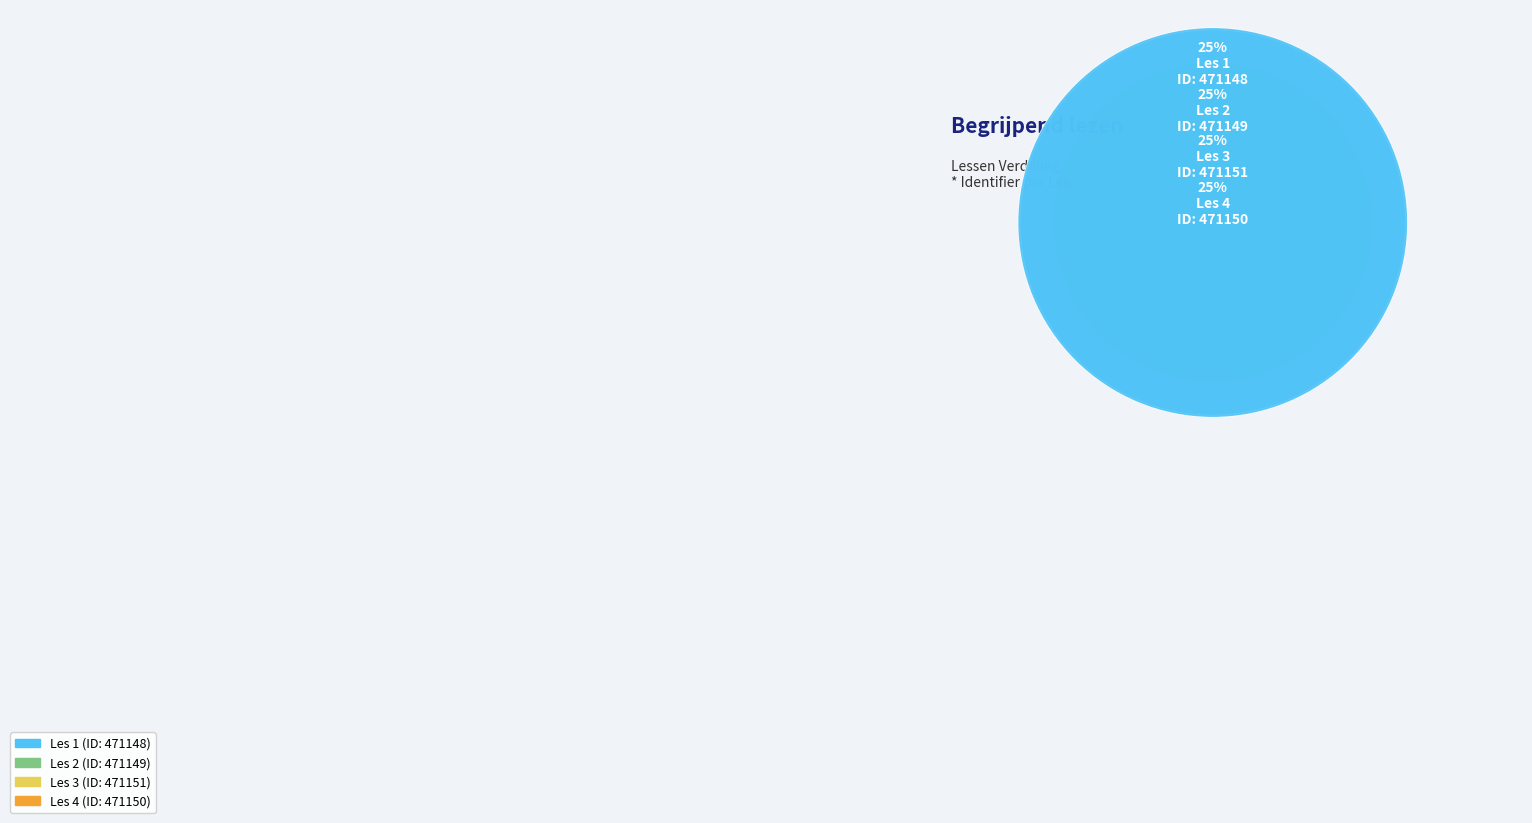

What is the ratio of the value at Les 4 to the value at Les 2?

1.0